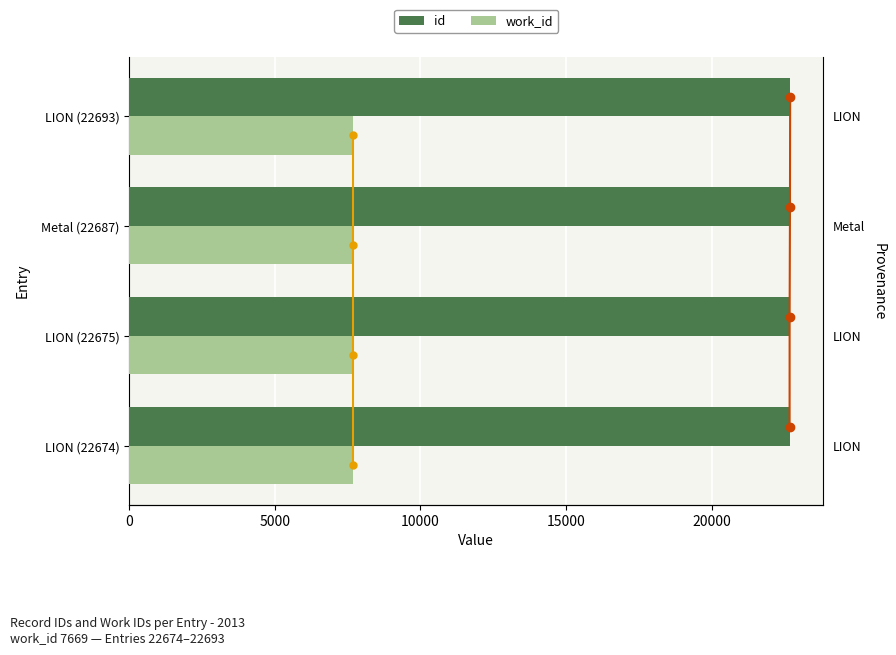

Which series has the largest total across all categories?

id